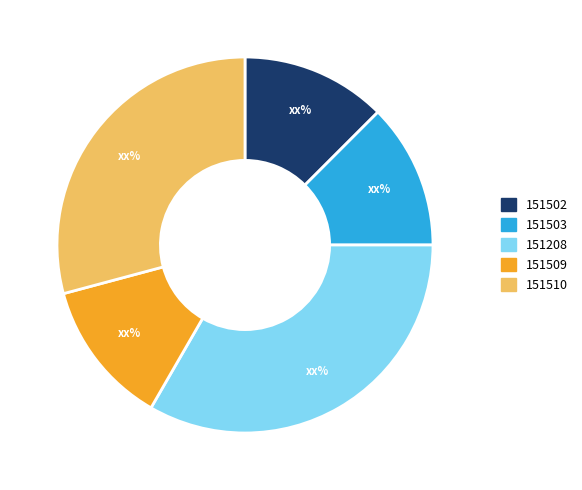

Do 151510 and 151509 together represent more than half of the pie?

No